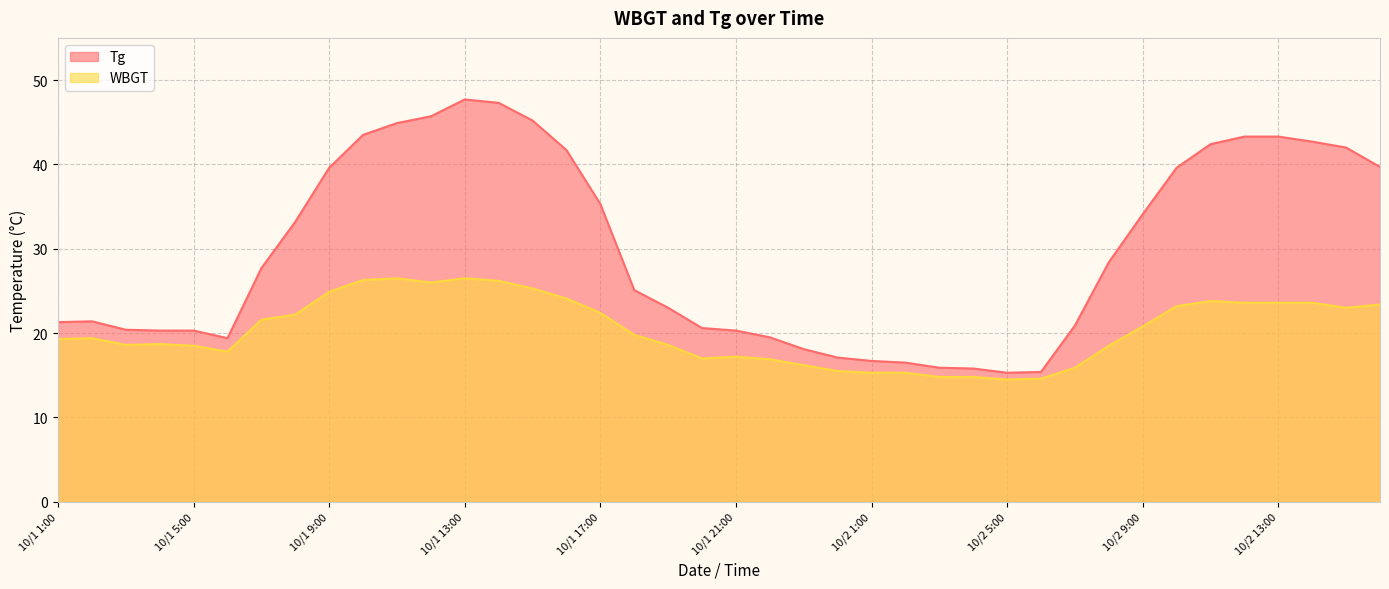

What are all the series names shown in the legend?

Tg, WBGT